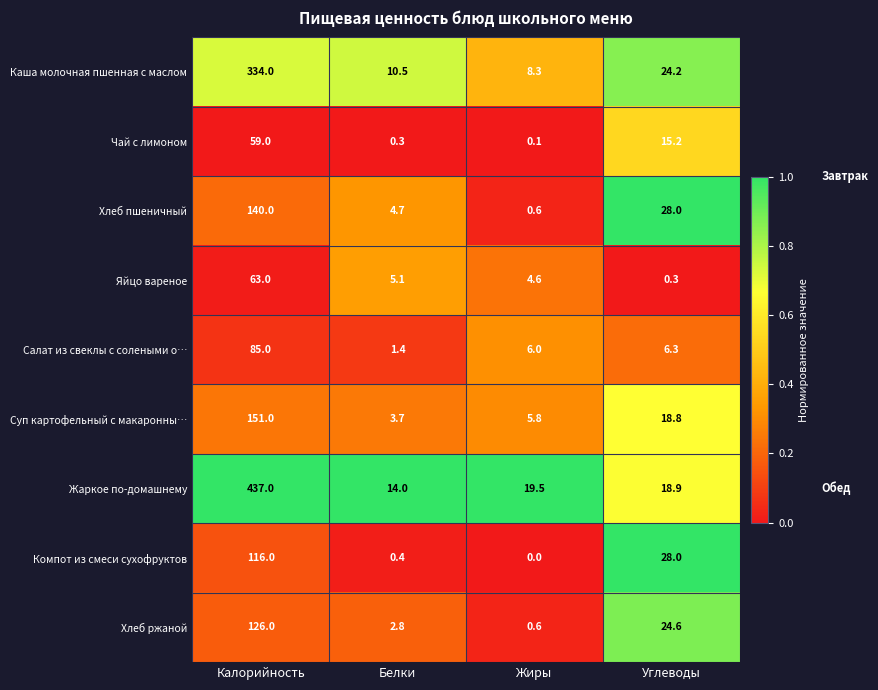

What is the highest value of the Хлеб пшеничный series?

140.0